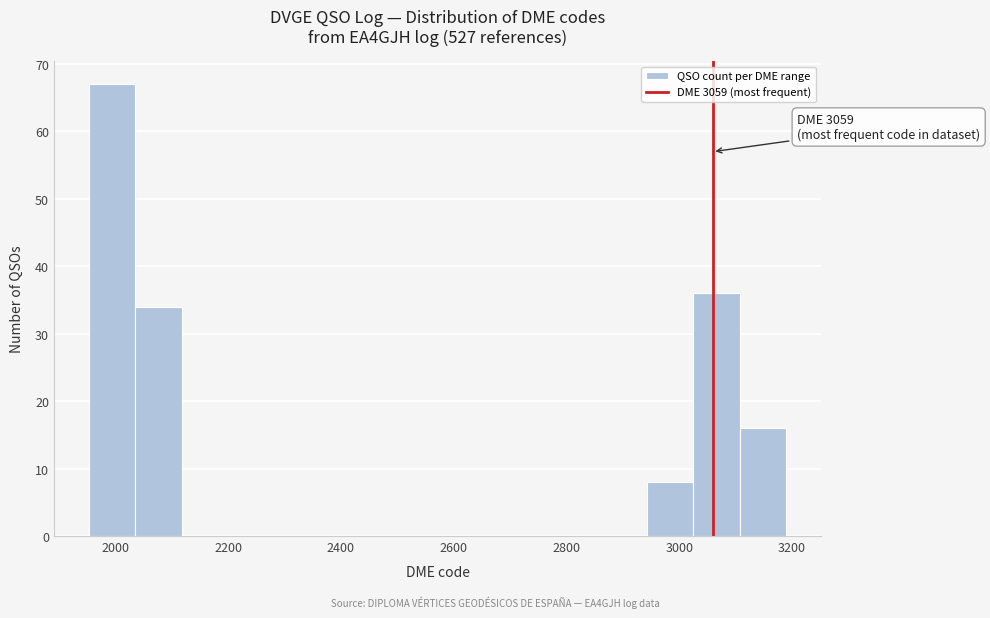

Which range on the x-axis has the tallest bar?

1960 to 2040